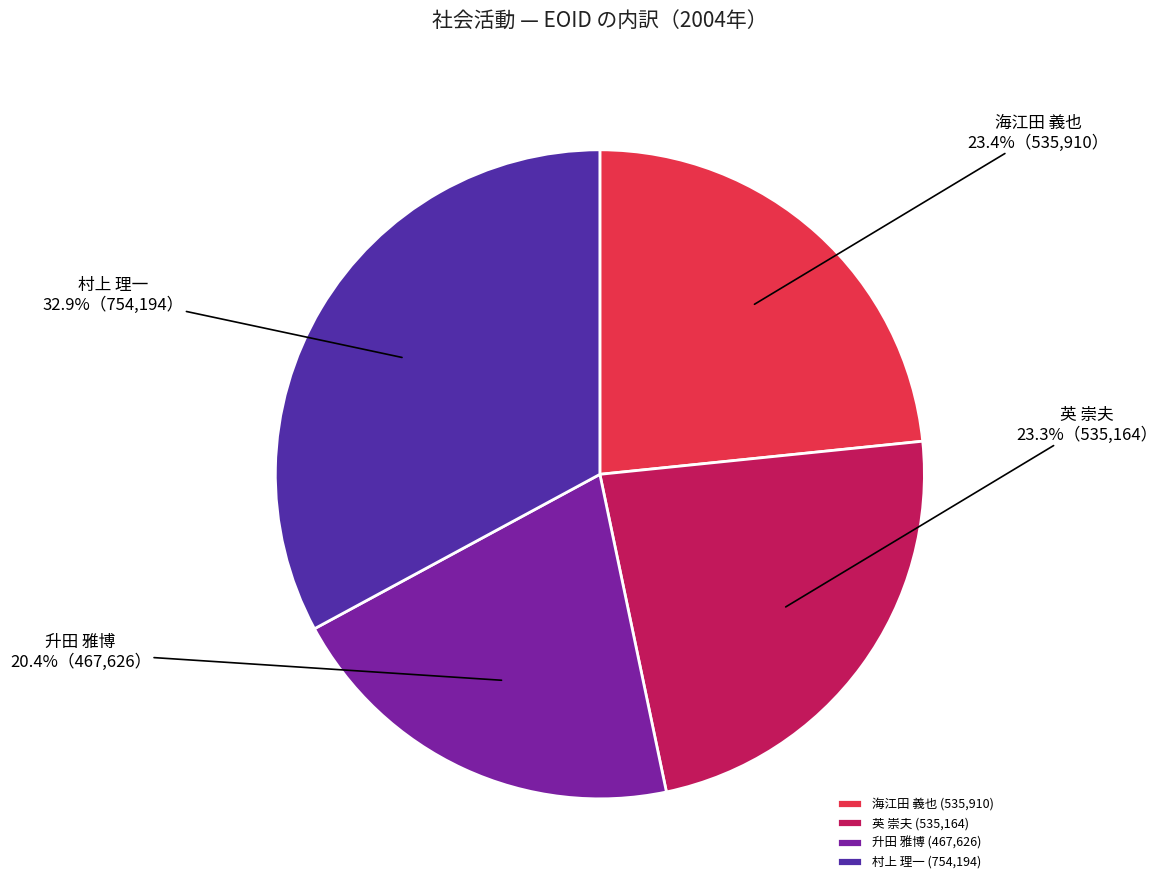

Which slice is the largest?

村上 理一